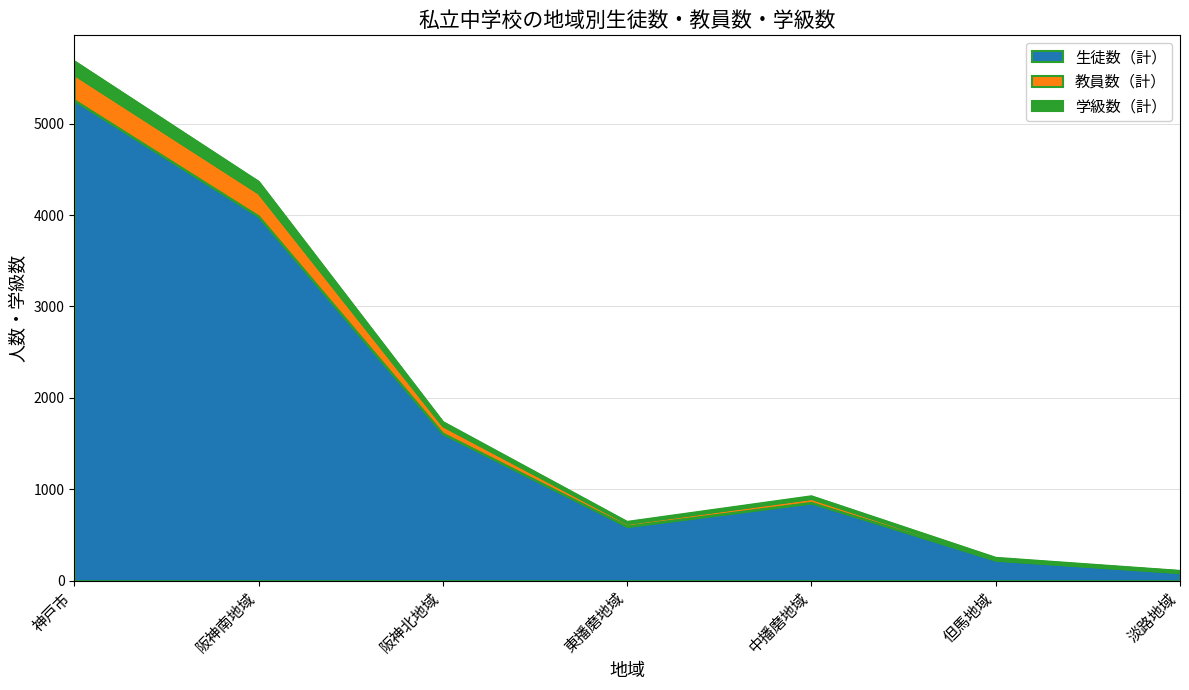

At which category is the sum across all series the highest?

神戸市